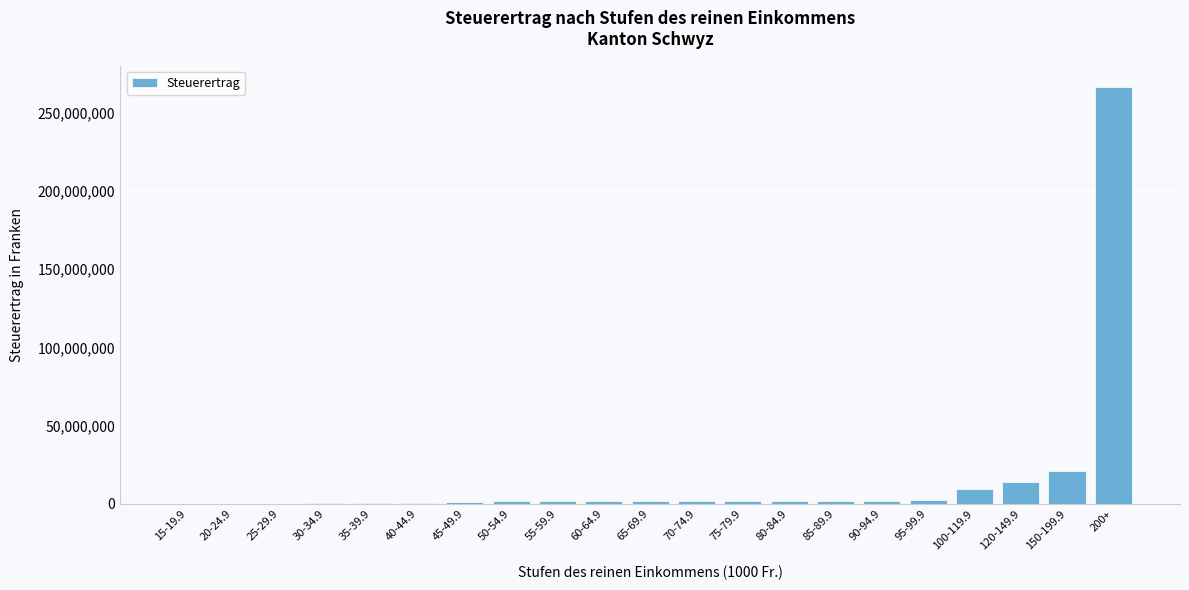

Where is the data nearest to the value 133388368?

150-199.9